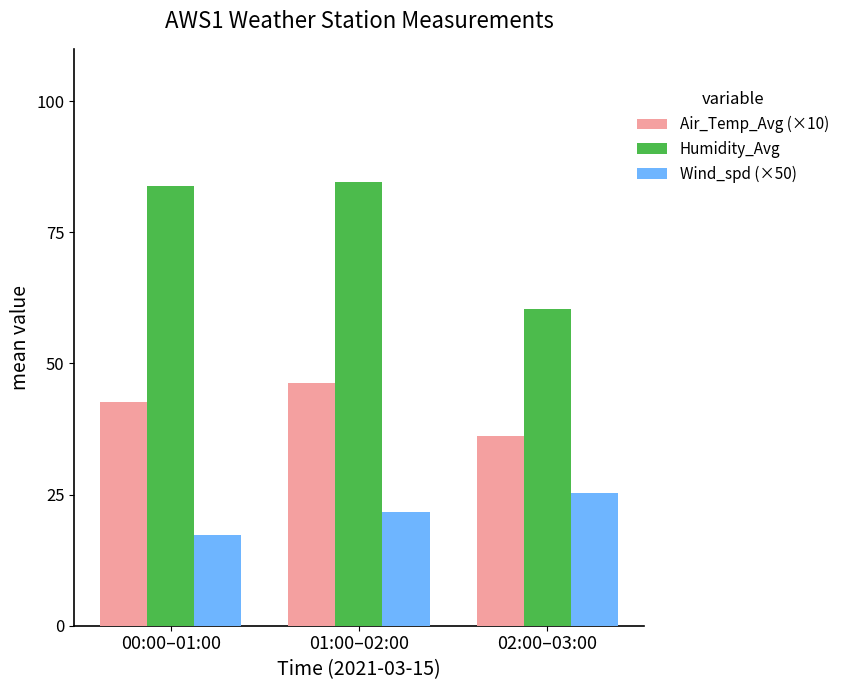

What are all the series names shown in the legend?

Air_Temp_Avg (×10), Humidity_Avg, Wind_spd (×50)